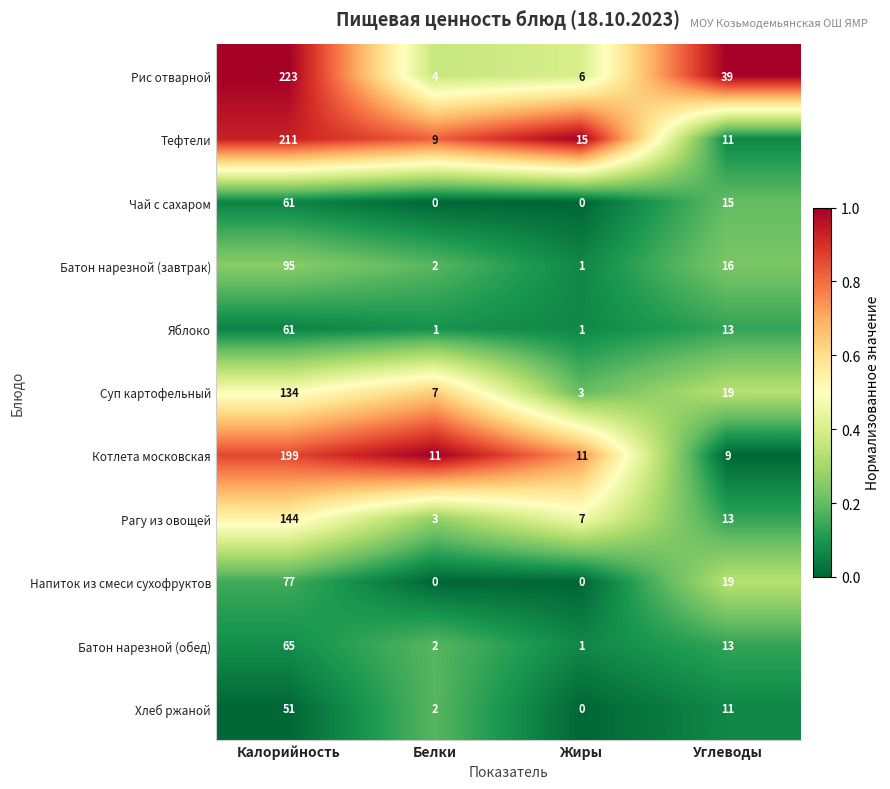

How many series are shown in this chart?

11